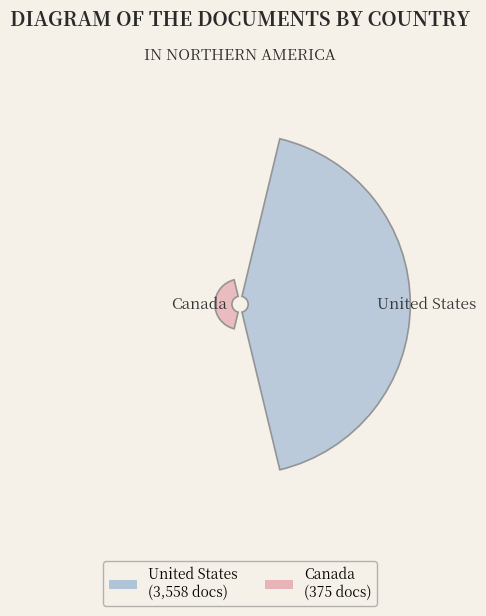

How many slices are in this pie chart?

2